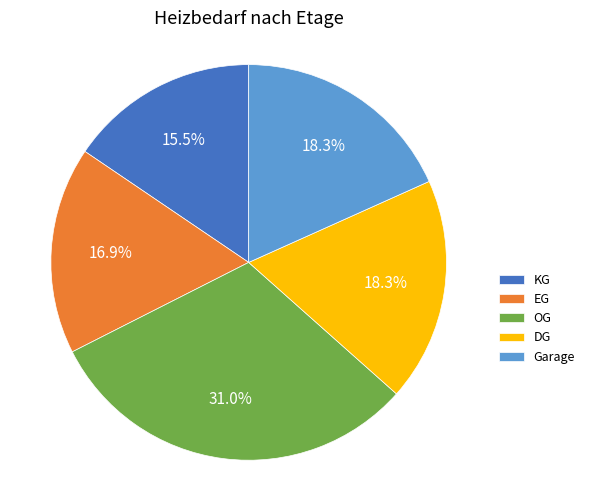

Does Garage represent more than half of the total?

No